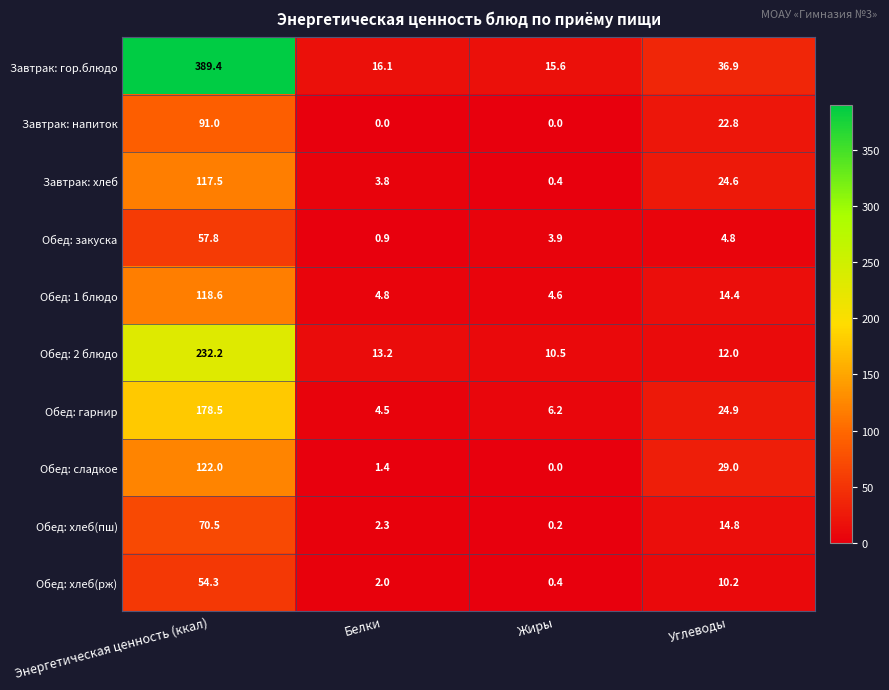

Where does the Обед: хлеб(рж) series first go above 10?

Энергетическая ценность (ккал)